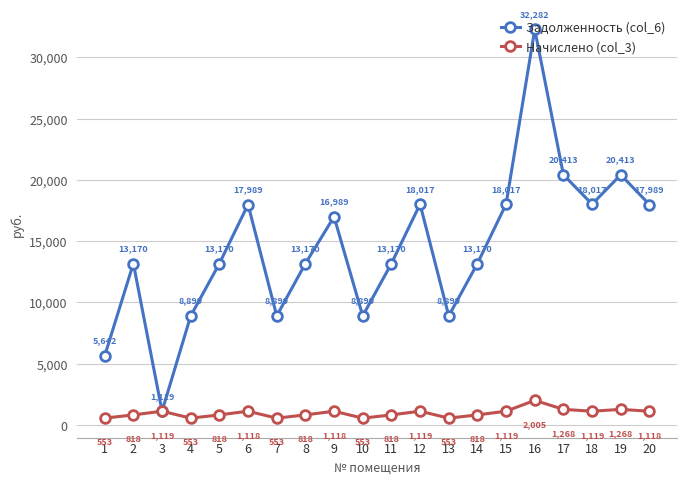

Where is the first local minimum for Задолженность (col_6)?

3